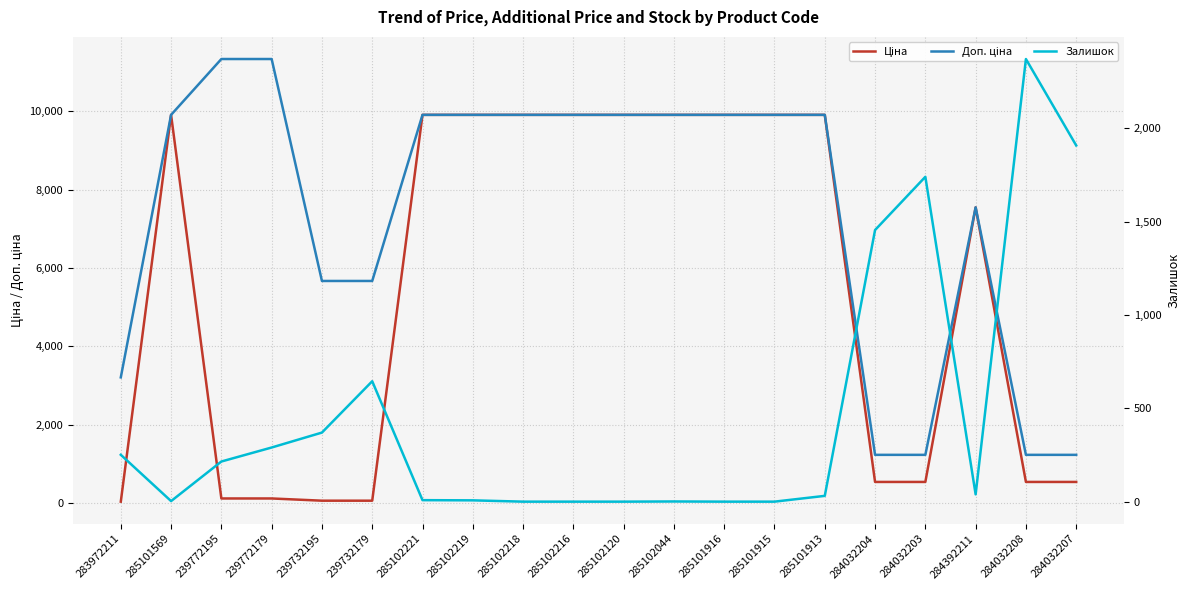

At 285102219, list the series in order from smallest to largest.

Залишок, Ціна, Доп. ціна